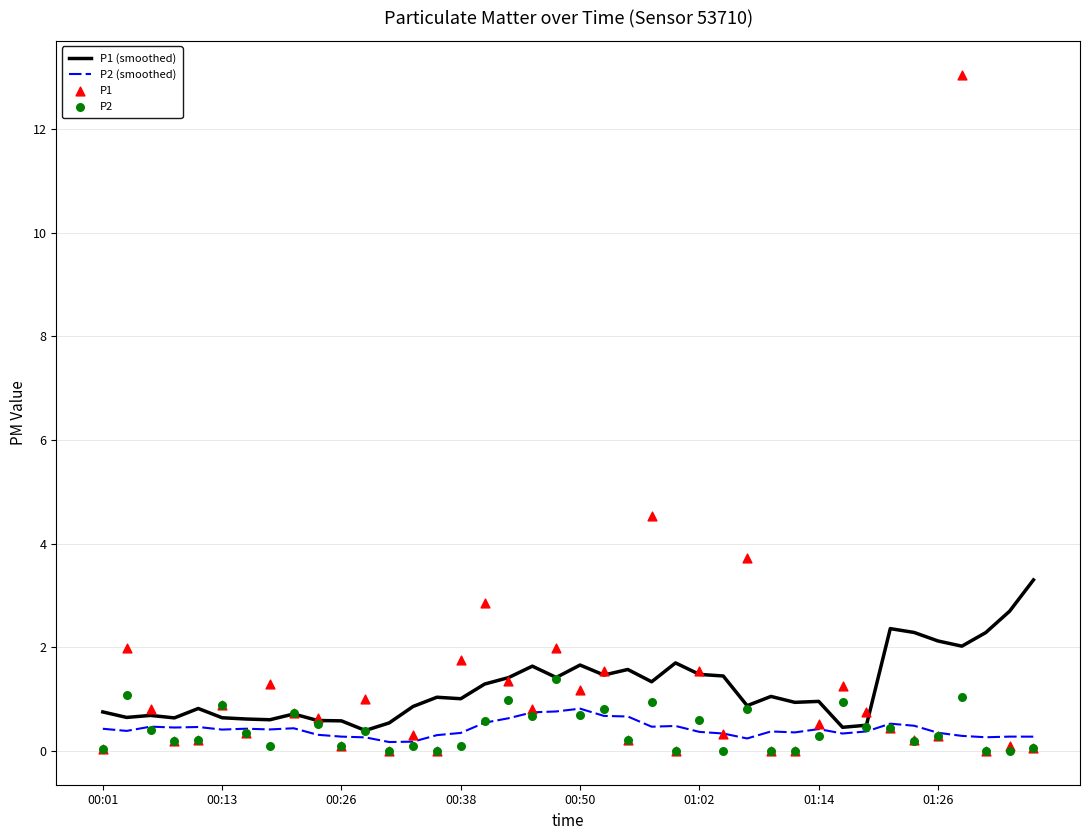

Which series contains the lowest Y value?

P1